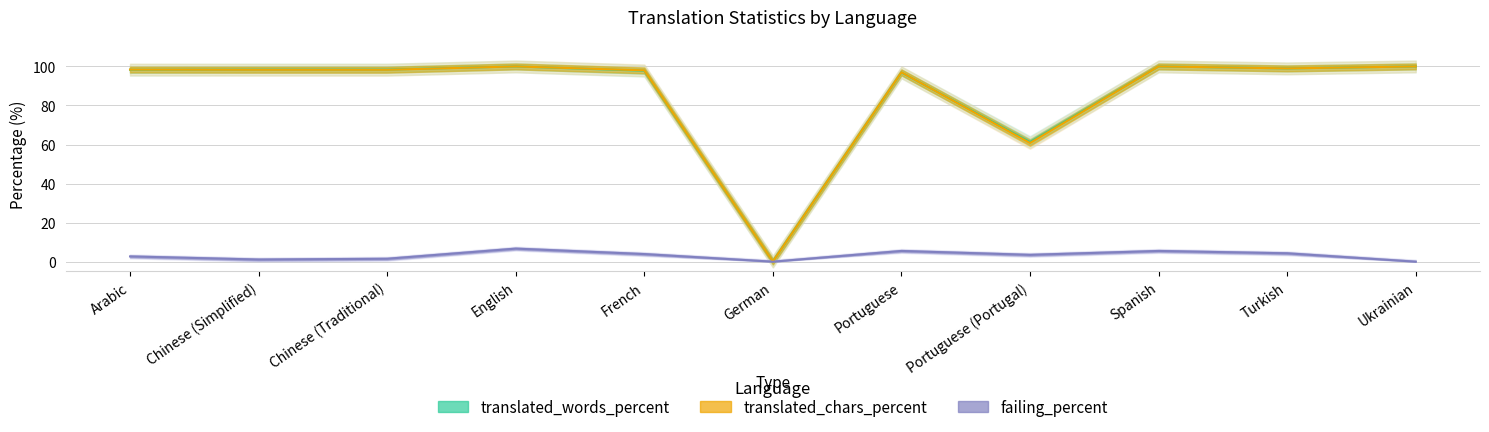

How many data points in failing_percent are above 3?

6